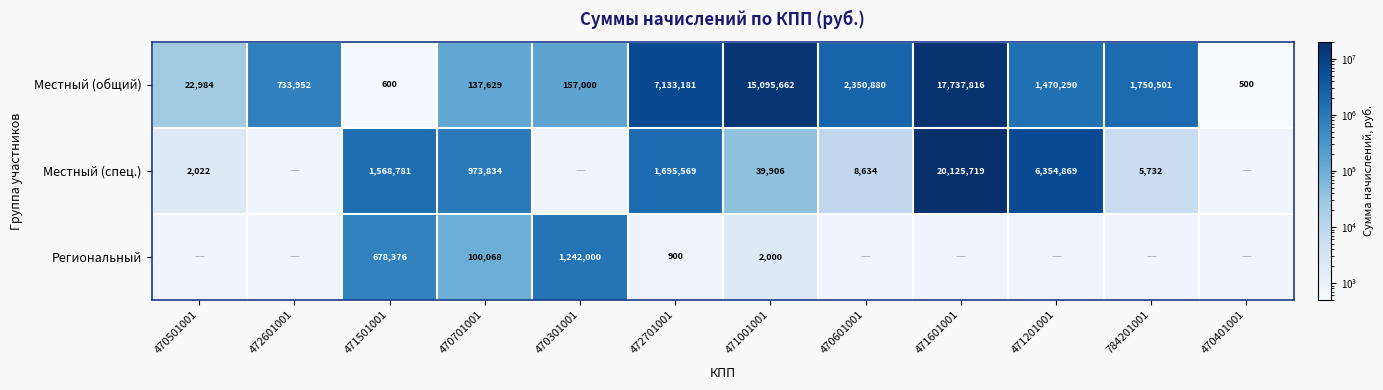

Is the value of Местный (спец.) at 470701001 greater than the value of Местный (общий) at 471501001?

Yes